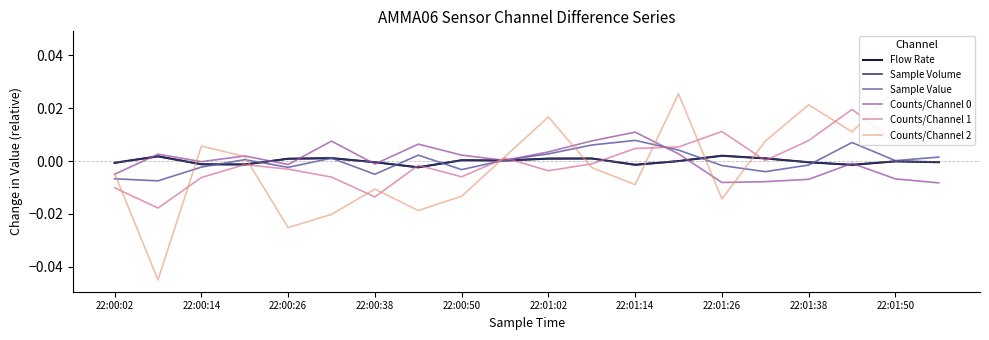

How many data points in Counts/Channel 2 are above 0?

10